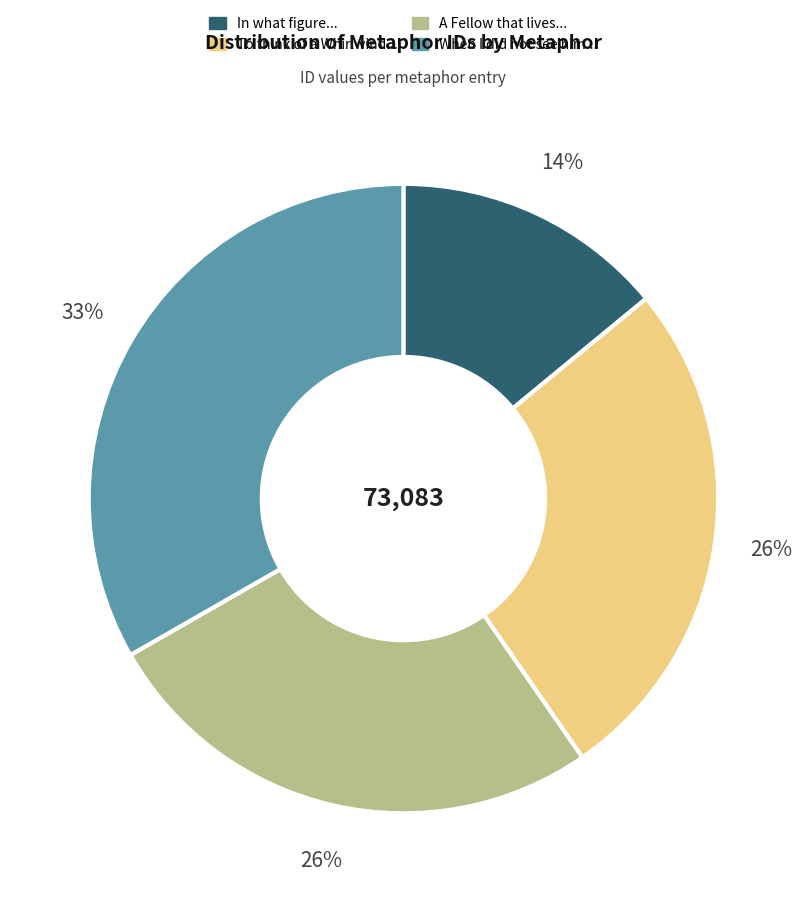

To the nearest percent, what is the difference between the largest and smallest slice percentages?

19%